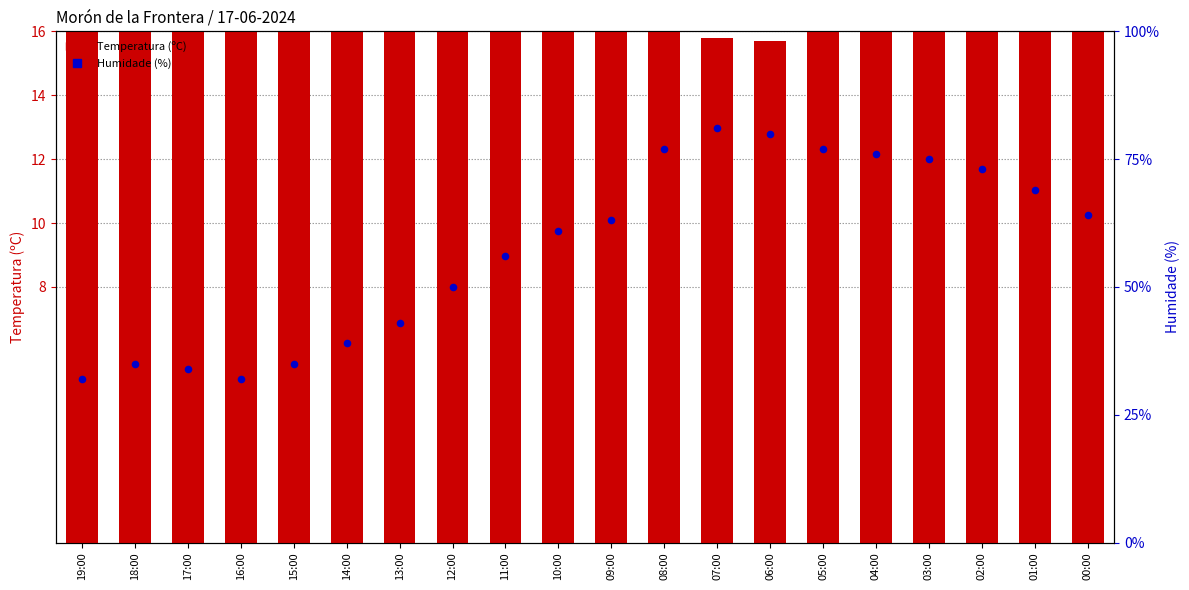

Which series has the widest spread of Y values?

Temperatura (ºC)